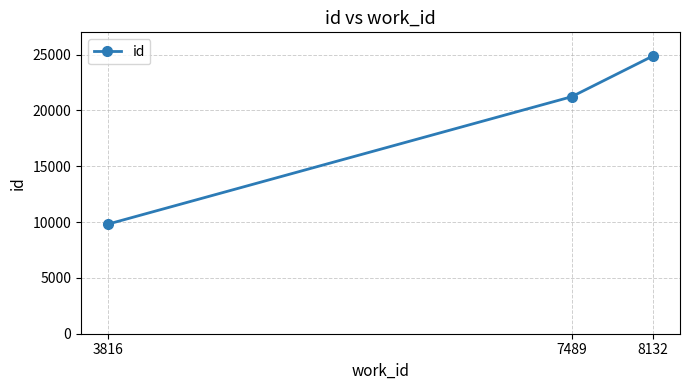

Does the chart display data point markers on the line(s)?

Yes